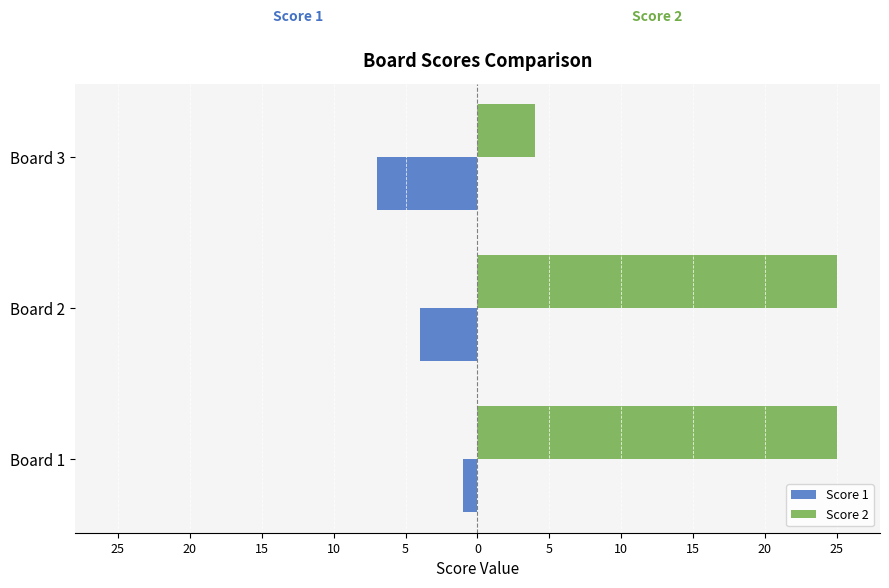

List the series in order of their overall mean, highest first.

Score 2, Score 1